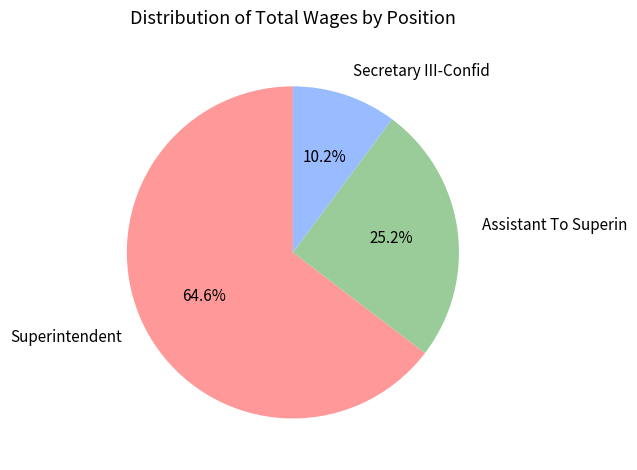

Which category has the biggest portion of the pie?

Superintendent